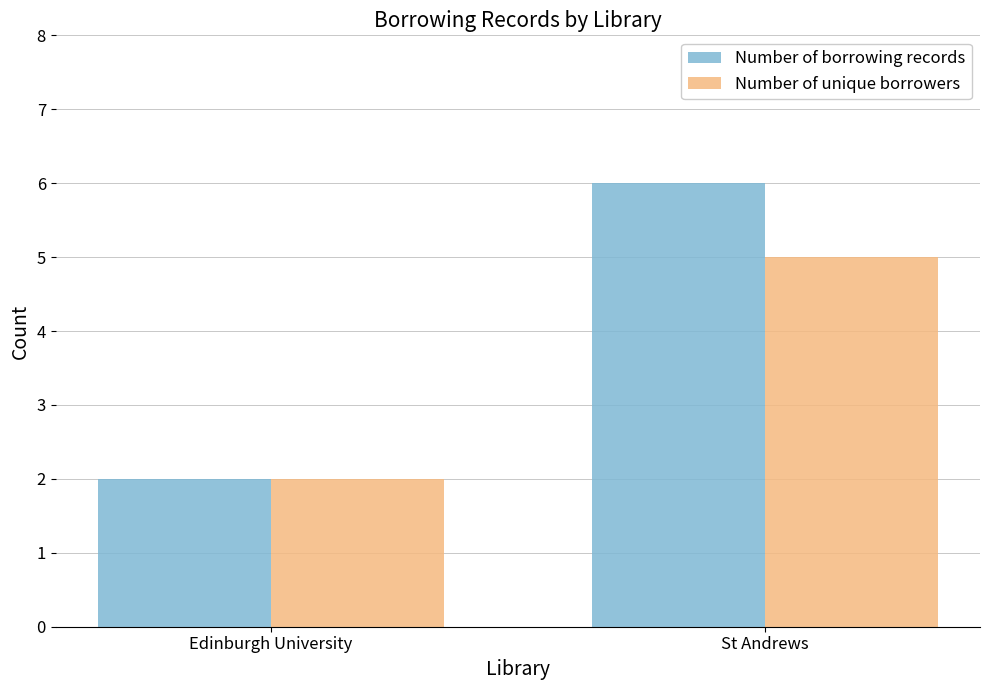

How many groups of bars are there?

2